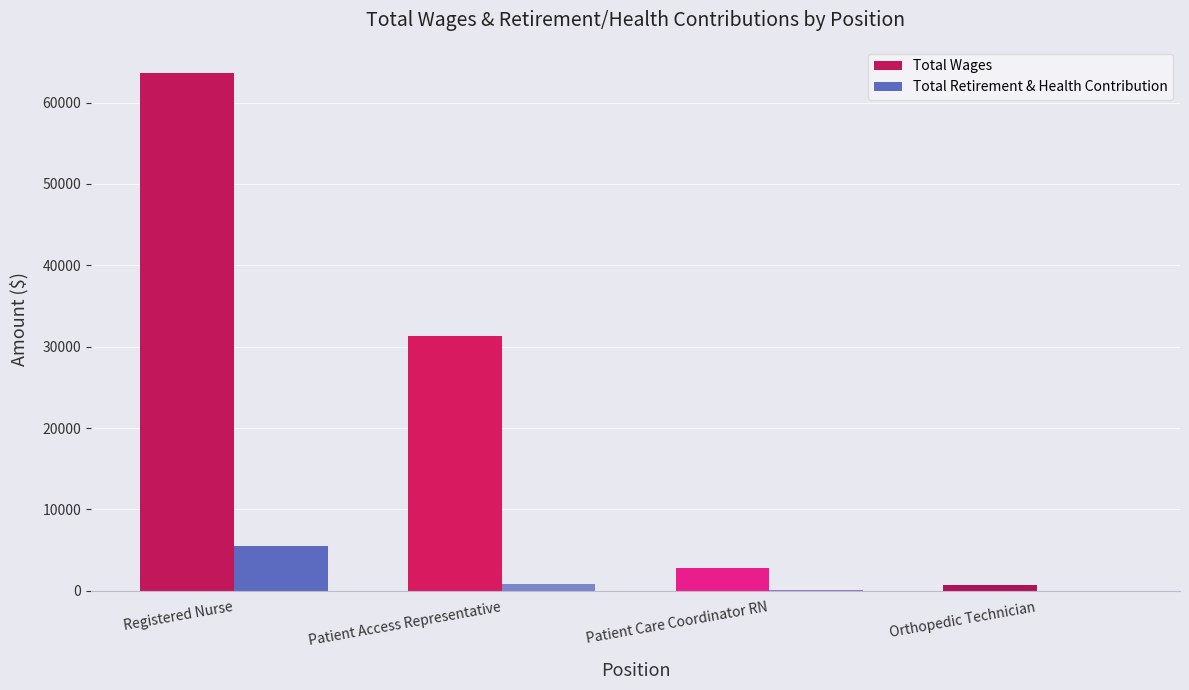

Which series has the largest total across all categories?

Total Wages